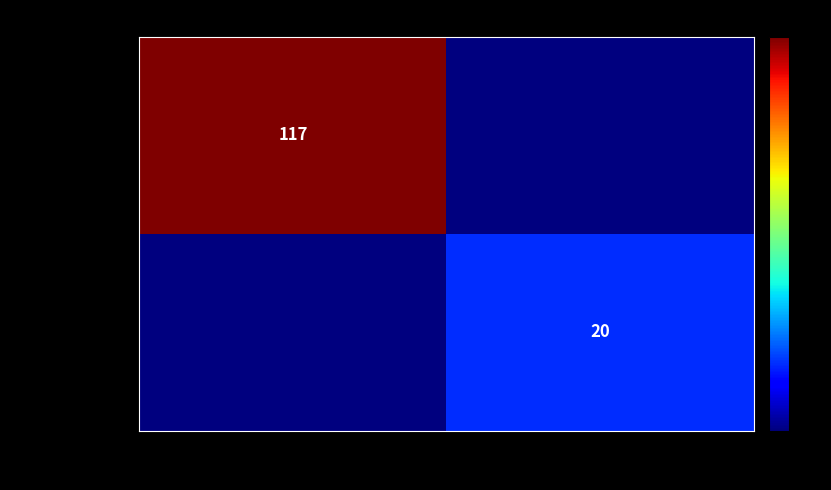

Is it true that a0332a81ab38… equals 28 at 1?

False